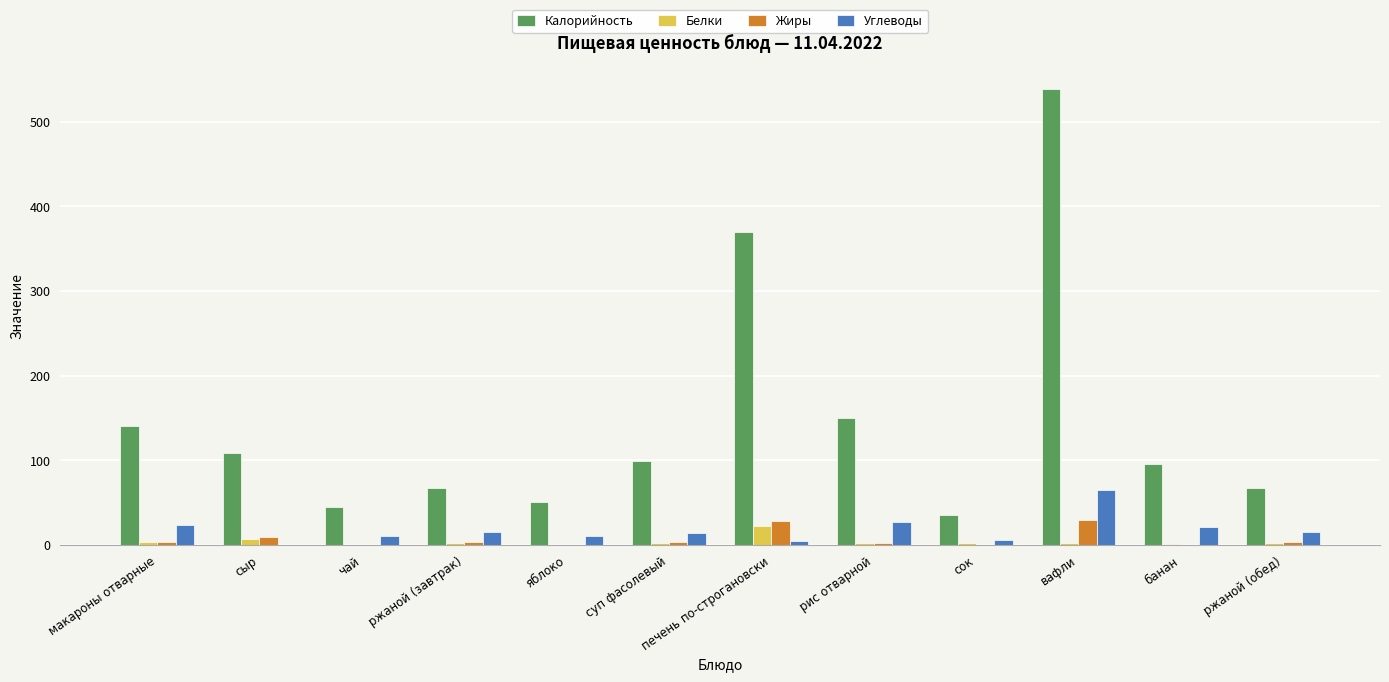

What is the greatest value displayed?

539